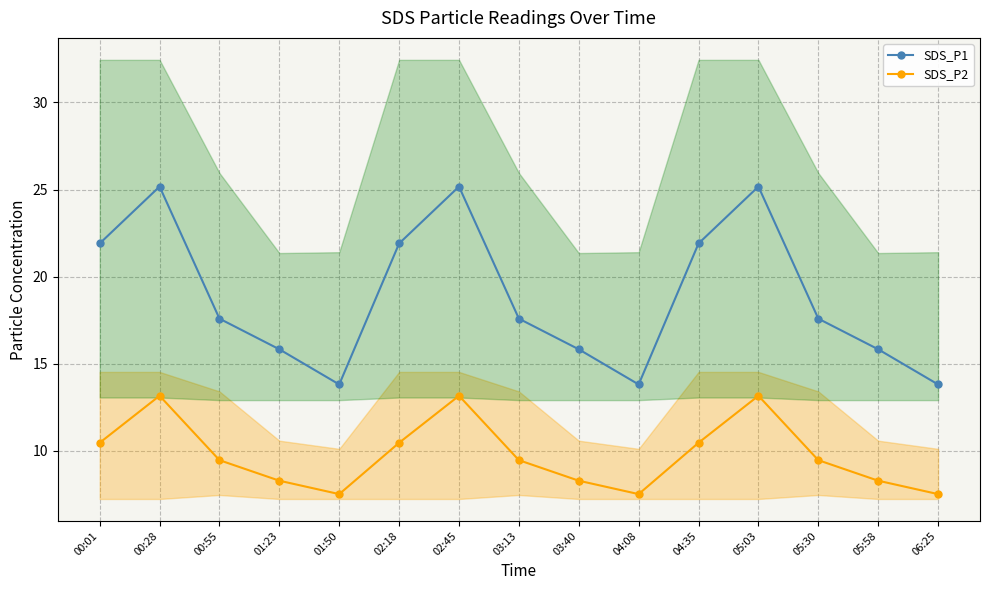

What is the difference between the second highest and second lowest values in the SDS_P2 series?

5.7